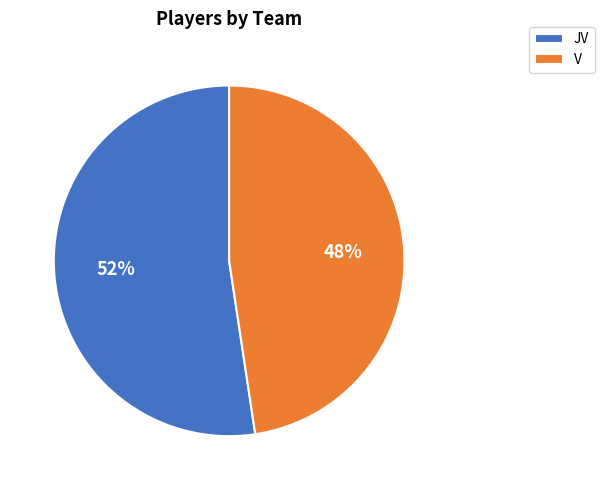

To the nearest percent, what is the combined percentage of V and JV?

100%